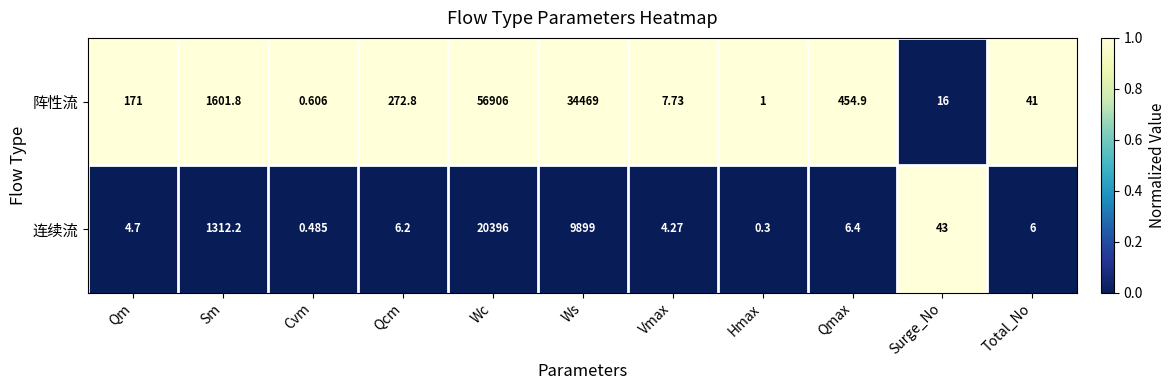

Which series has the largest range (max minus min)?

阵性流